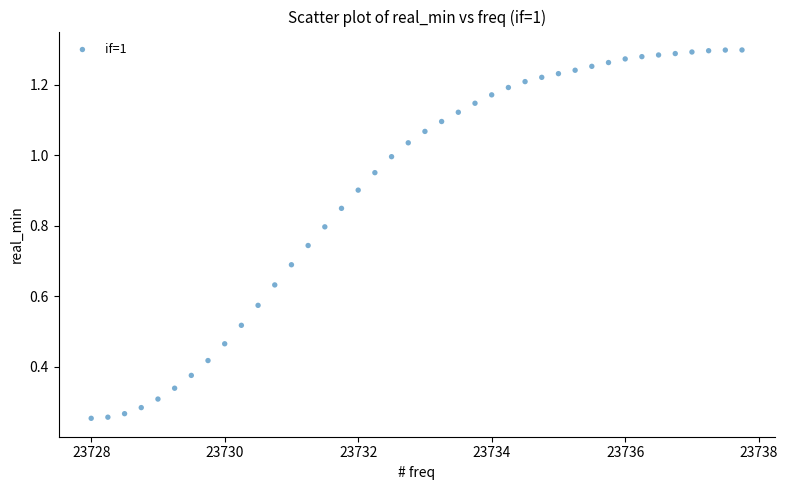

What is the range of X values (max minus min)?

9.8